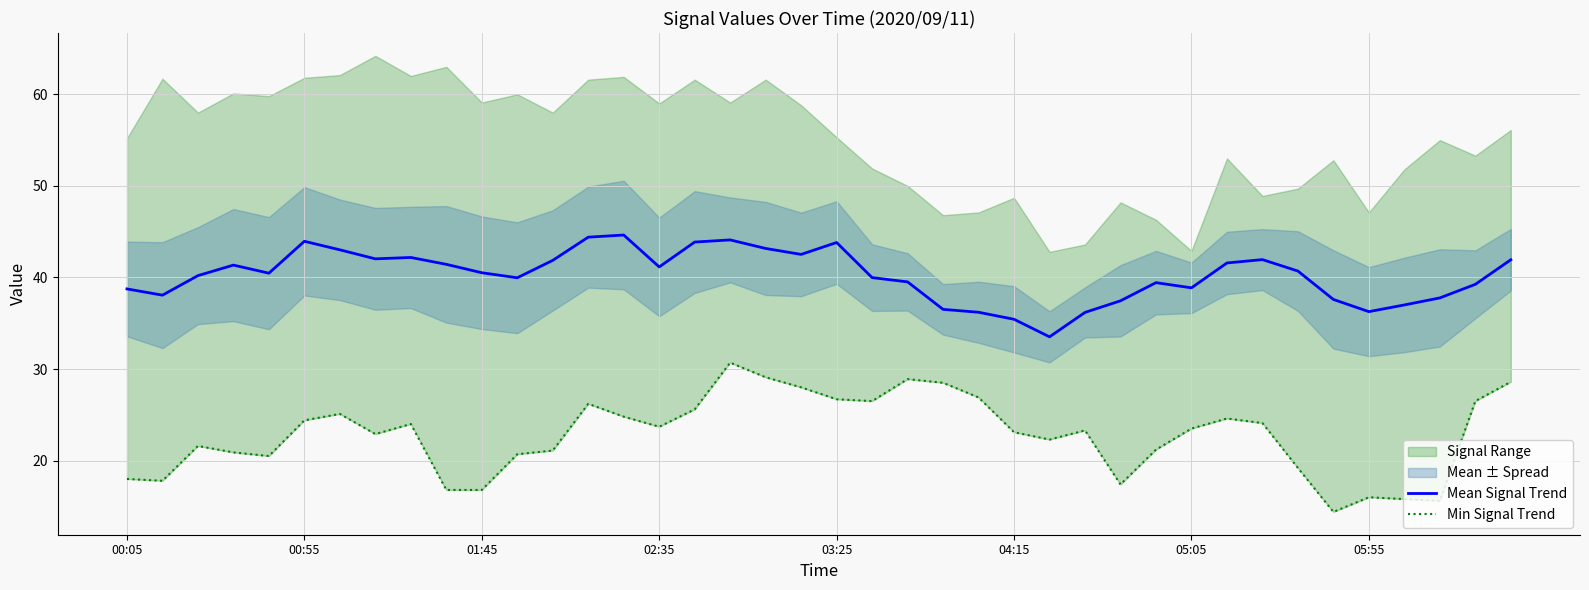

Reading left to right, transcribe all the data shown in this chart.

Mean Signal Trend: 38.8	38.1	40.2	41.4	40.5	43.9	43.0	42.0	42.2	41.4	40.5	40.0	41.9	44.4	44.6	41.1	43.9	44.1	43.2	42.5	43.8	40.0	39.5	36.5	36.2	35.4	33.5	36.2	37.4	39.4	38.9	41.6	41.9	40.7	37.6	36.3	37.0	37.8	39.2	41.9
Min Signal Trend: 18.0	17.8	21.6	20.9	20.5	24.4	25.1	22.9	24.0	16.8	16.8	20.7	21.1	26.2	24.8	23.7	25.6	30.7	29.1	28.0	26.7	26.5	28.9	28.5	26.9	23.1	22.3	23.3	17.4	21.2	23.5	24.6	24.1	19.2	14.4	16.0	15.8	15.6	26.5	28.6